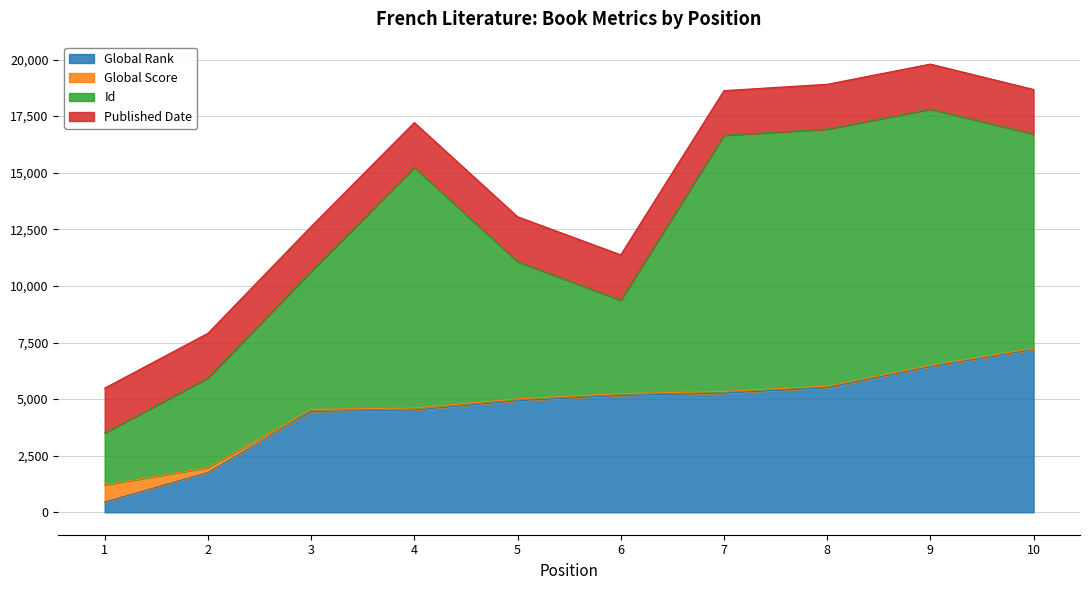

What is the difference between the second highest and second lowest values in the Global Rank series?

4675